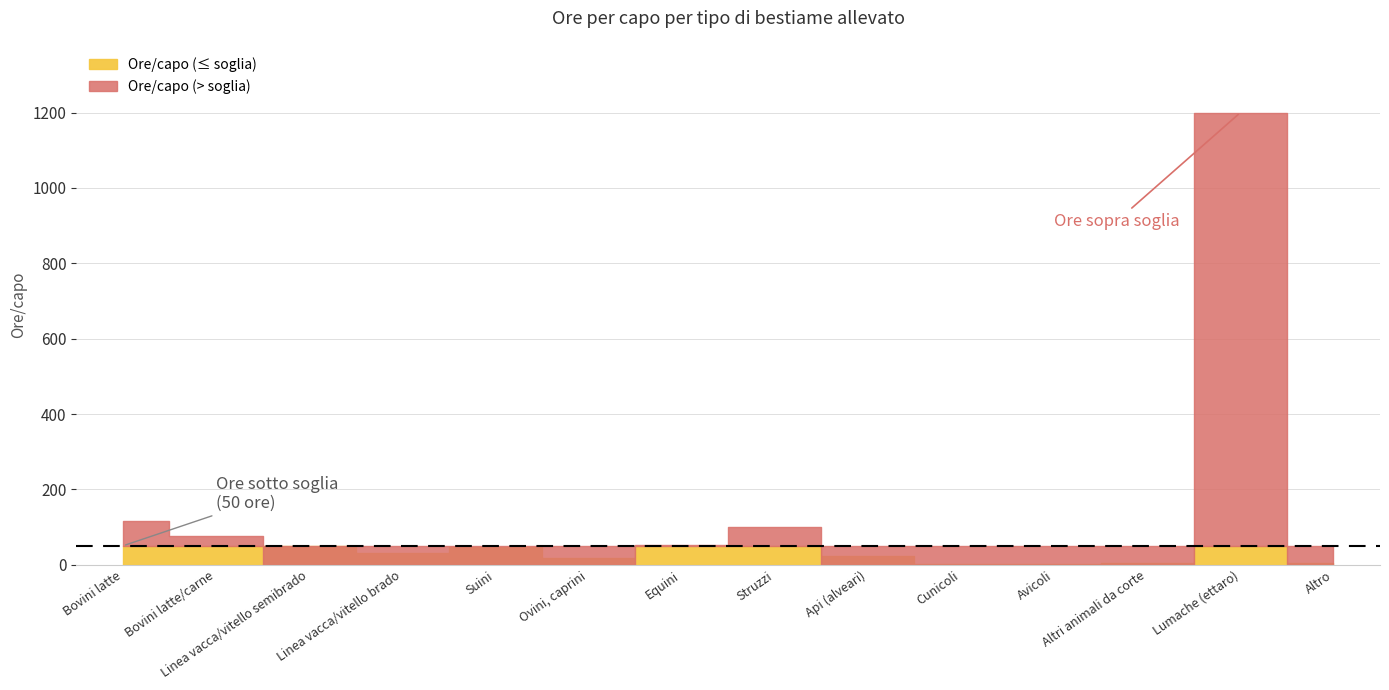

Rank the categories by value from lowest to highest.

Avicoli, Cunicoli, Altri animali da corte, Altro, Ovini, caprini, Api (alveari), Linea vacca/vitello brado, Suini, Linea vacca/vitello semibrado, Equini, Bovini latte/carne, Struzzi, Bovini latte, Lumache (ettaro)